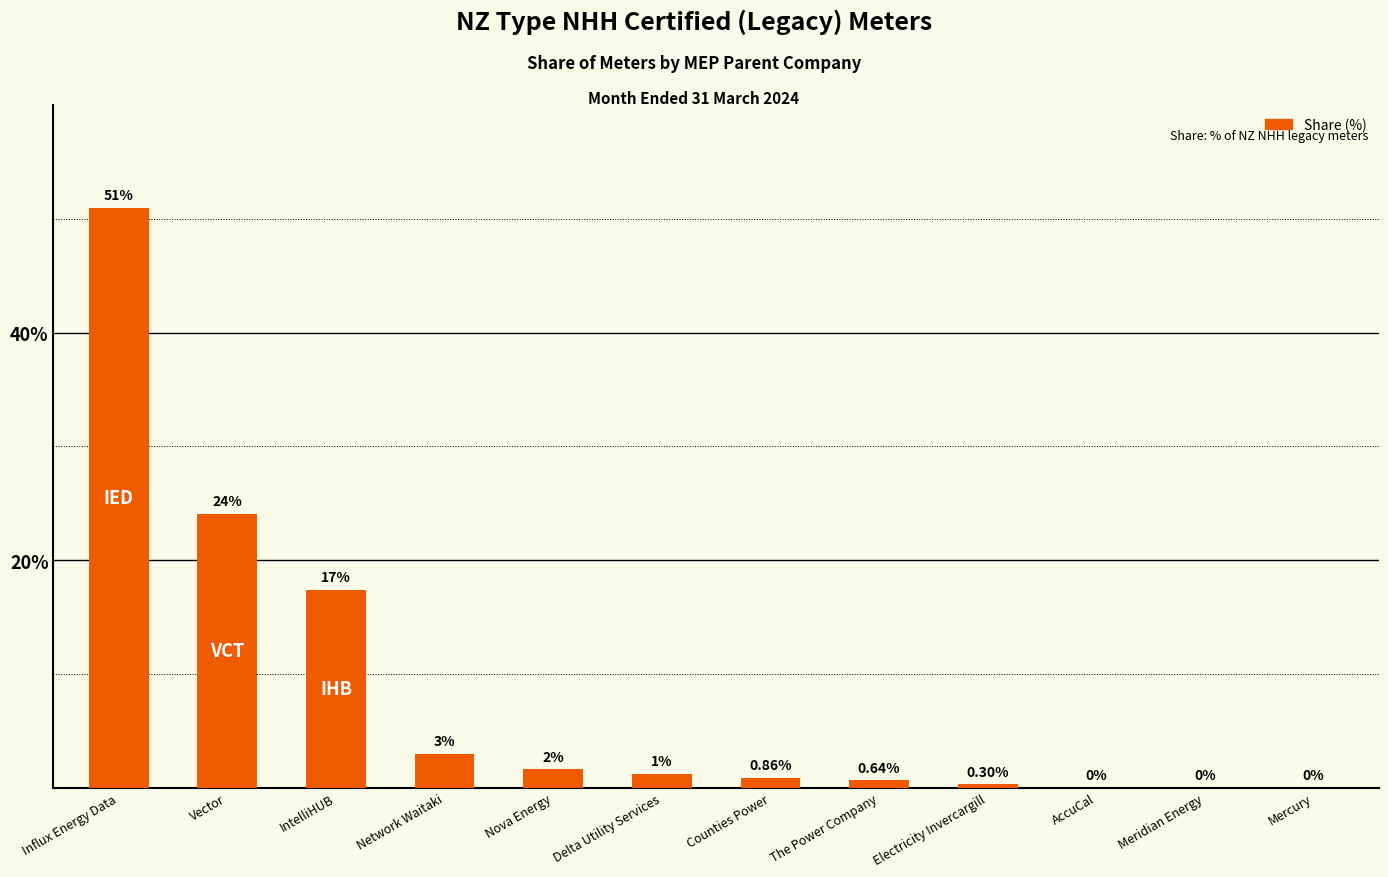

The chart shows a value of 3.8 at IntelliHUB. True or false?

False